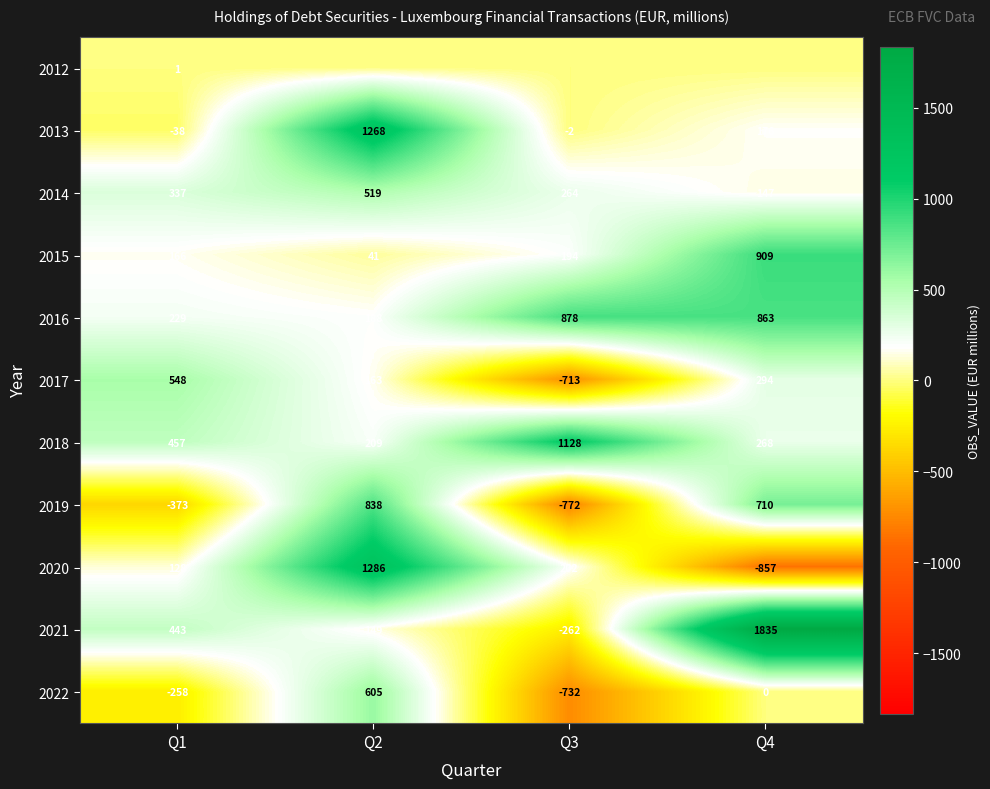

What is the difference between the maximum and second lowest values in the 2013 series?

1270